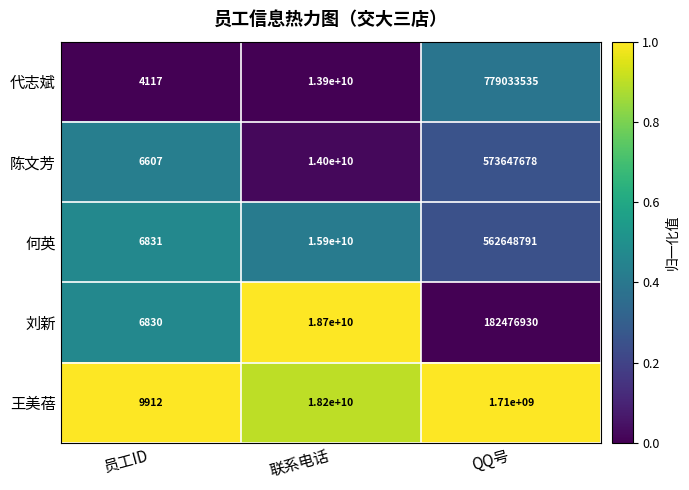

Which series has the widest spread of values?

刘新